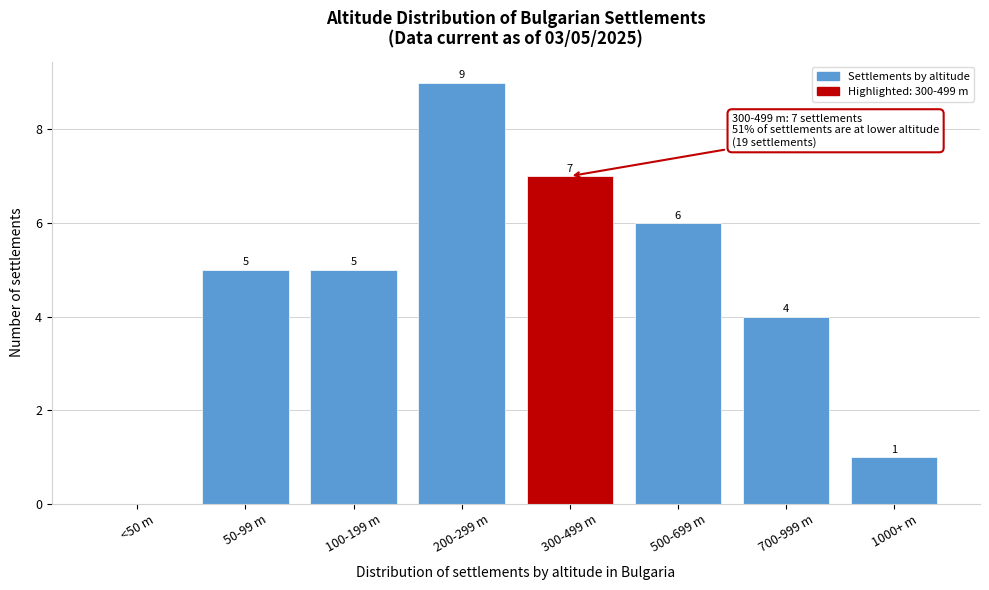

Reading right to left, transcribe all the data shown in this chart.

1000+ m=1	700-999 m=4	500-699 m=6	300-499 m=7	200-299 m=9	100-199 m=5	50-99 m=5	<50 m=0